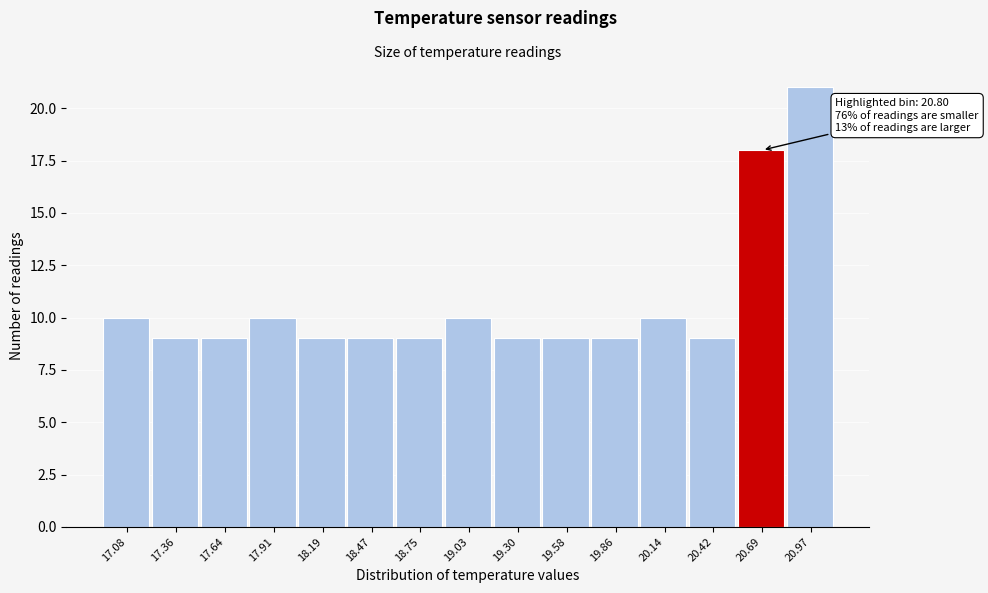

Reading left to right, what are all the values shown in this chart?

17.08=10	17.36=9	17.64=9	17.91=10	18.19=9	18.47=9	18.75=9	19.03=10	19.30=9	19.58=9	19.86=9	20.14=10	20.42=9	20.69=18	20.97=21